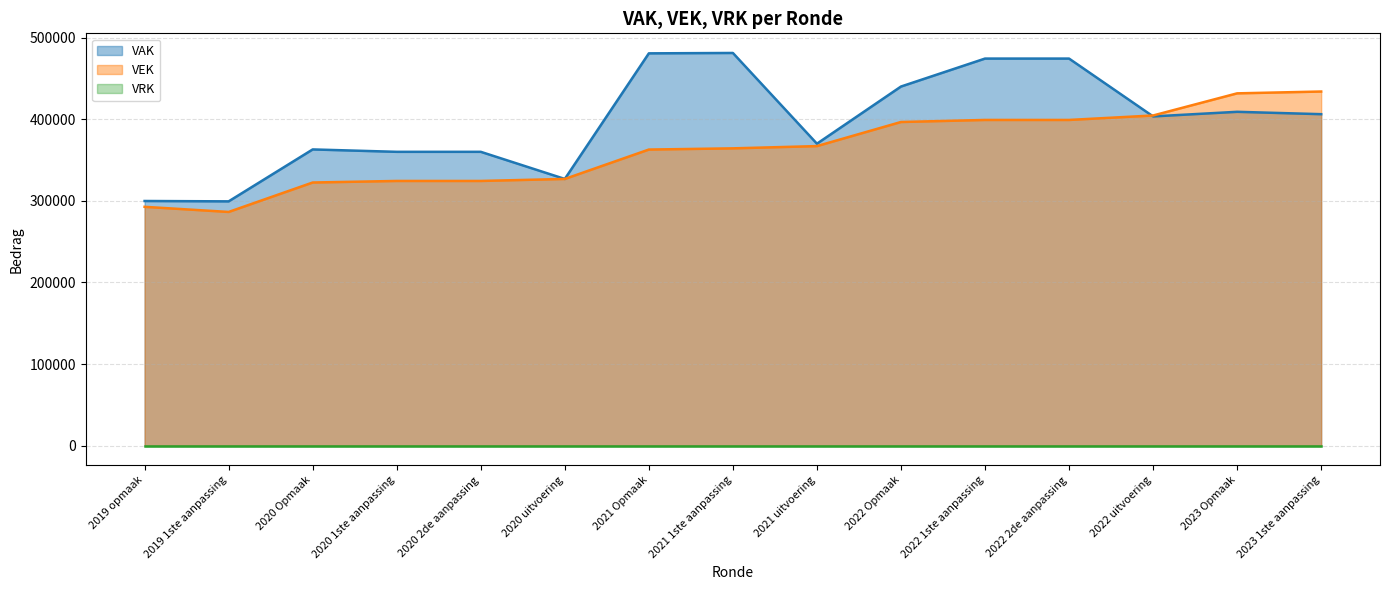

The VAK series shows 739766 at 2022 Opmaak. True or false?

False